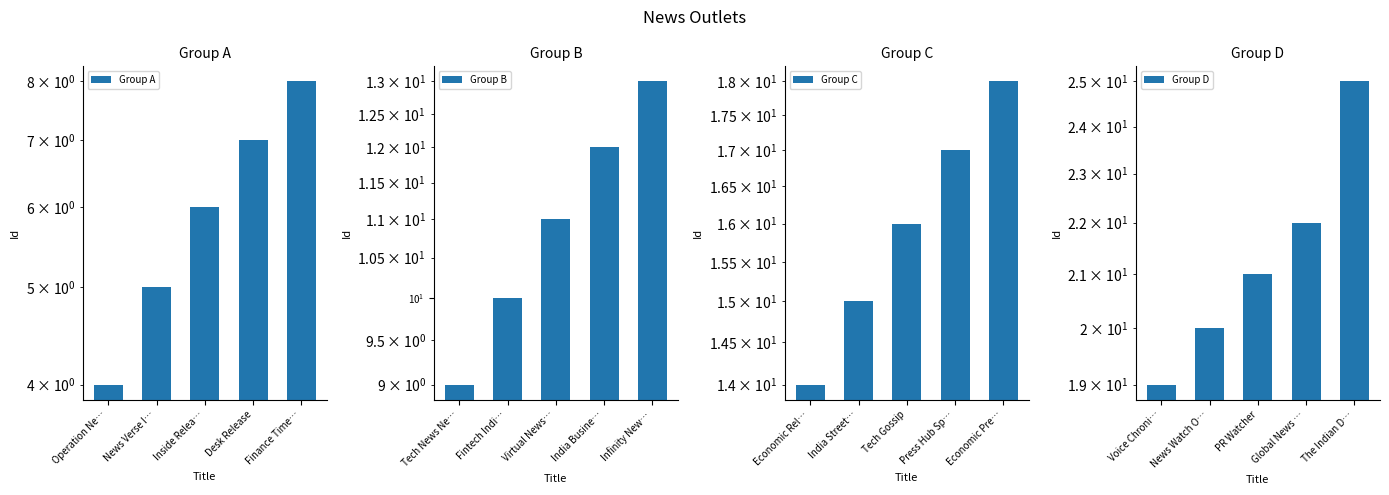

What is the difference between the Group A values at News Verse I… and Inside Relea…?

1